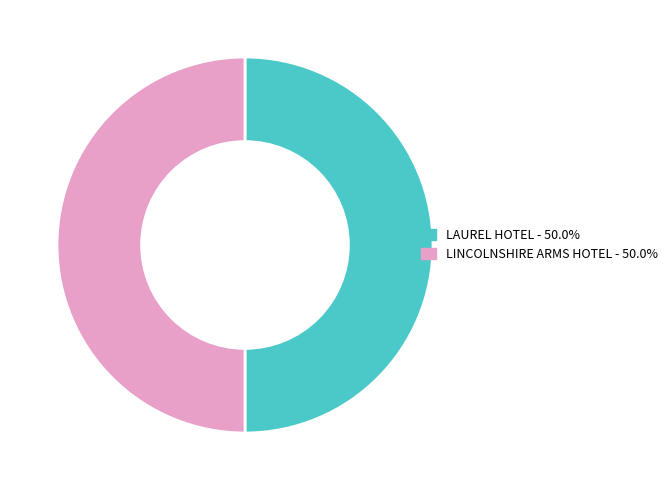

Is it true that LINCOLNSHIRE ARMS HOTEL is 57% of the pie?

False